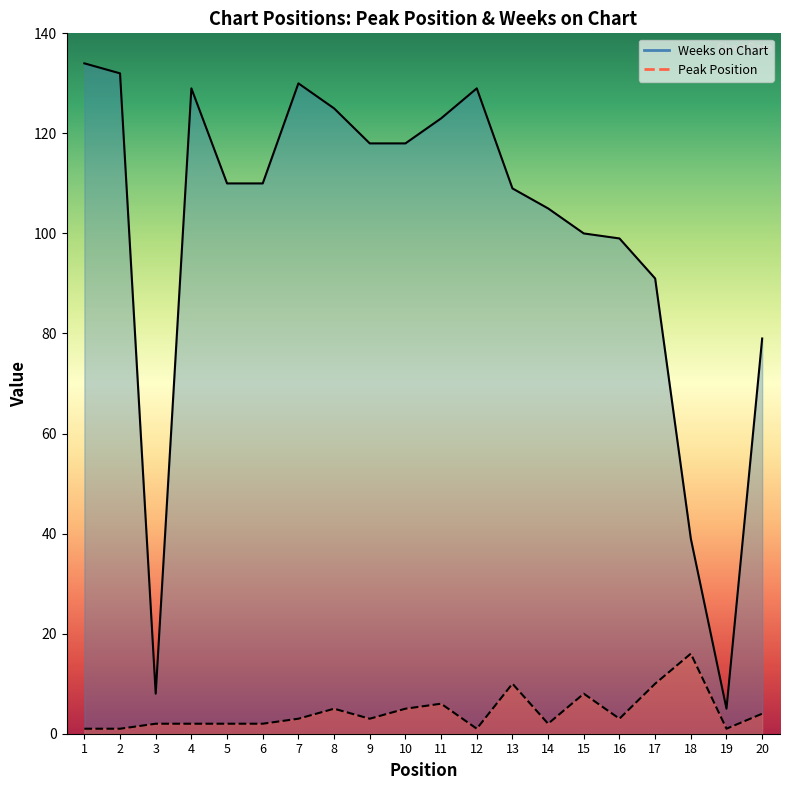

Which category has the lowest value in the Weeks on Chart series?

19